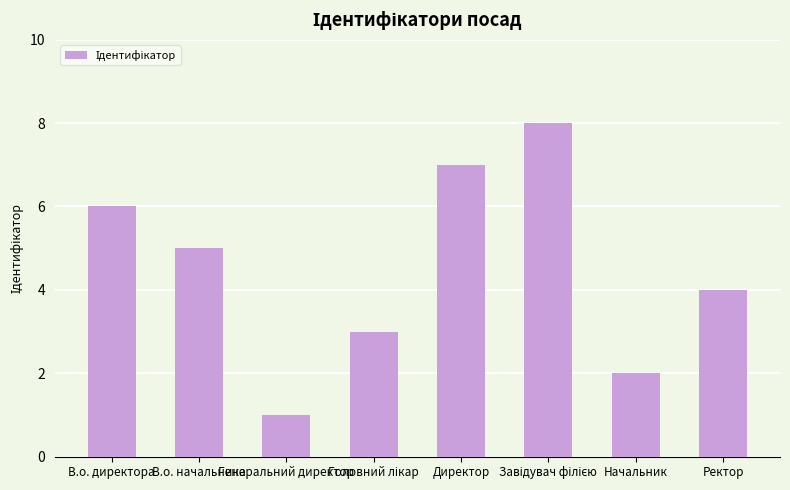

How many data points does each series have?

8